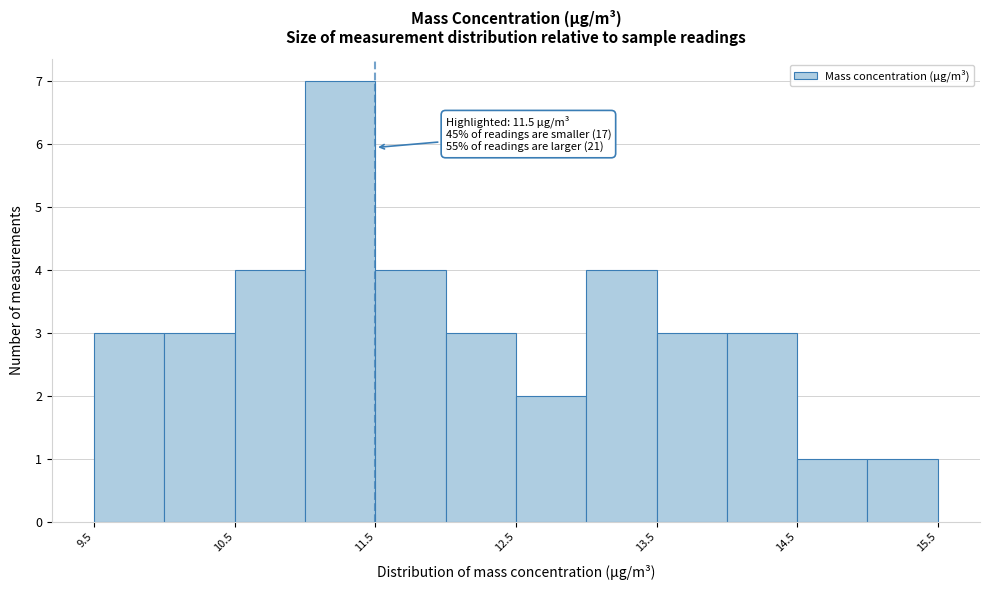

Over which range of the x-axis is the bar tallest?

11.0 to 11.5